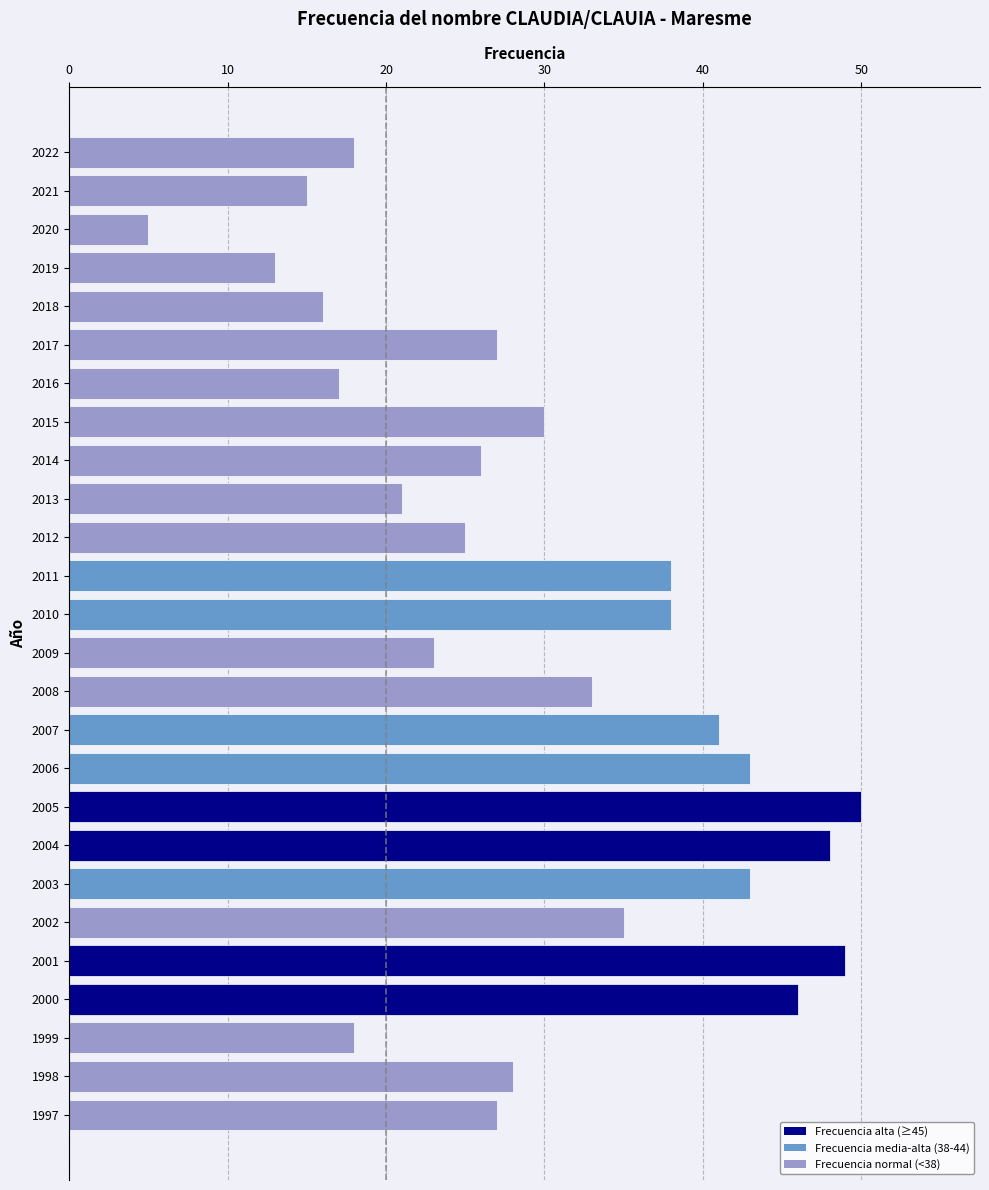

The chart shows a value of 2 at 2020. True or false?

False